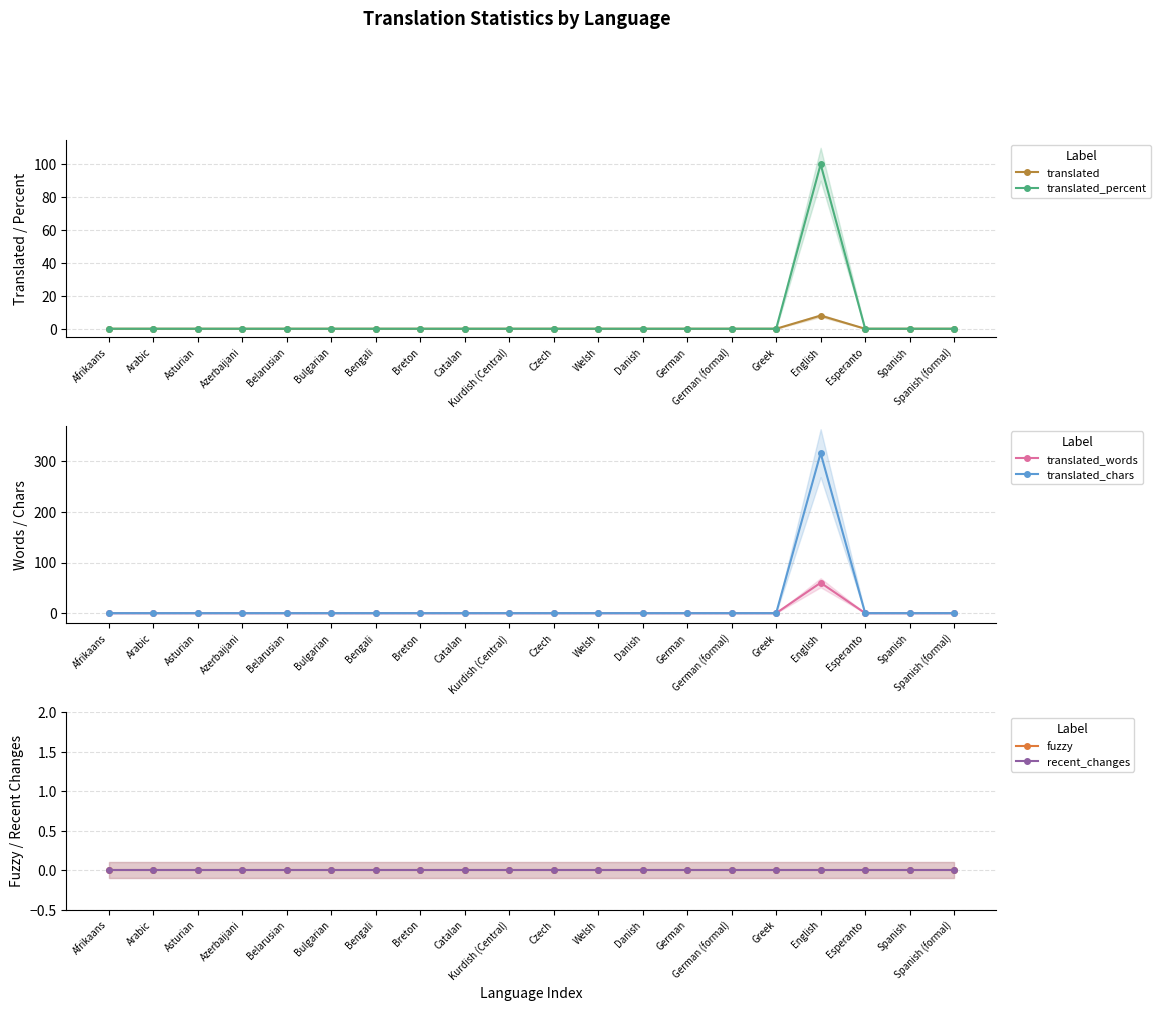

Reading right to left, list all the values displayed in this chart.

translated: 0	0	0	8	0	0	0	0	0	0	0	0	0	0	0	0	0	0	0	0
translated_percent: 0	0	0	100	0	0	0	0	0	0	0	0	0	0	0	0	0	0	0	0
translated_words: 0	0	0	60	0	0	0	0	0	0	0	0	0	0	0	0	0	0	0	0
translated_chars: 0	0	0	316	0	0	0	0	0	0	0	0	0	0	0	0	0	0	0	0
fuzzy: 0	0	0	0	0	0	0	0	0	0	0	0	0	0	0	0	0	0	0	0
recent_changes: 0	0	0	0	0	0	0	0	0	0	0	0	0	0	0	0	0	0	0	0